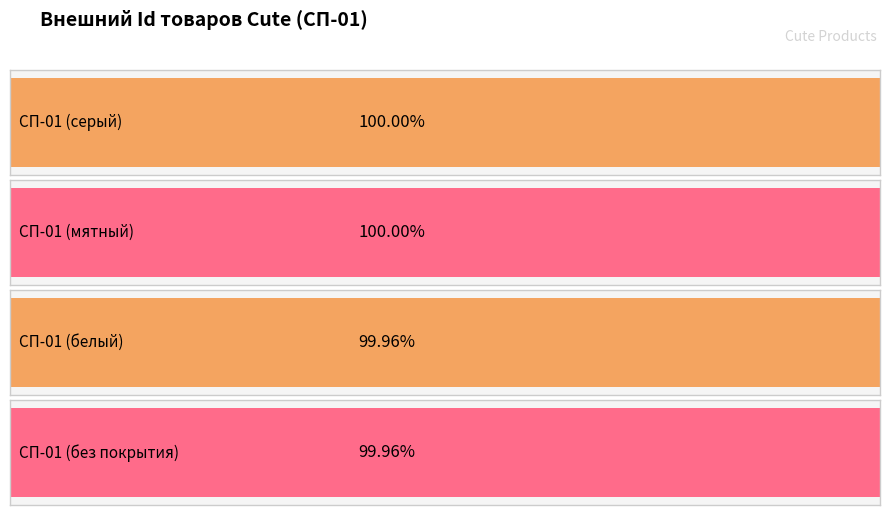

At which label does Заполнено свойств reach its peak?

СП-01 (серый)